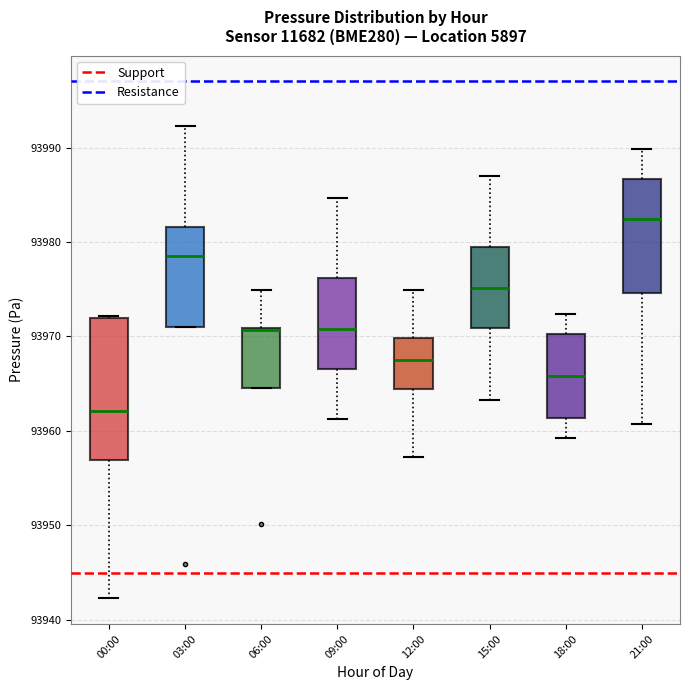

Reading left to right, read every box against the y-axis: the position of its median line, the range the box covers, and the ends of its whiskers. The values are not printed on the chart, so give them approximately, as read against the axis.

00:00: median 93962, box 93957 to 93972, whiskers 93942 to 93972
03:00: median 93979, box 93971 to 93982, whiskers 93971 to 93992
06:00: median 93971 (drawn on the box's upper edge), box 93965 to 93971, whiskers 93965 to 93975
09:00: median 93971, box 93967 to 93976, whiskers 93961 to 93985
12:00: median 93968, box 93964 to 93970, whiskers 93957 to 93975
15:00: median 93975, box 93971 to 93979, whiskers 93963 to 93987
18:00: median 93966, box 93961 to 93970, whiskers 93959 to 93972
21:00: median 93982, box 93975 to 93987, whiskers 93961 to 93990